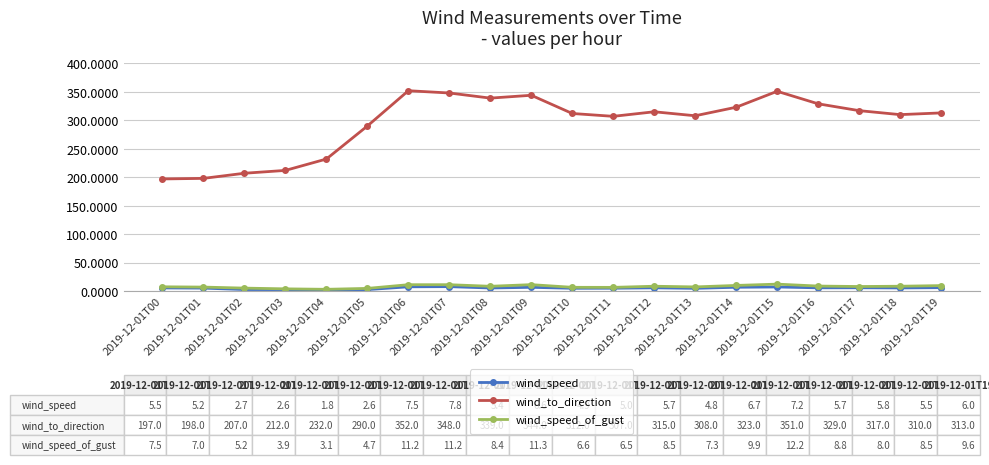

What is the lowest value of the wind_speed_of_gust series?

3.1